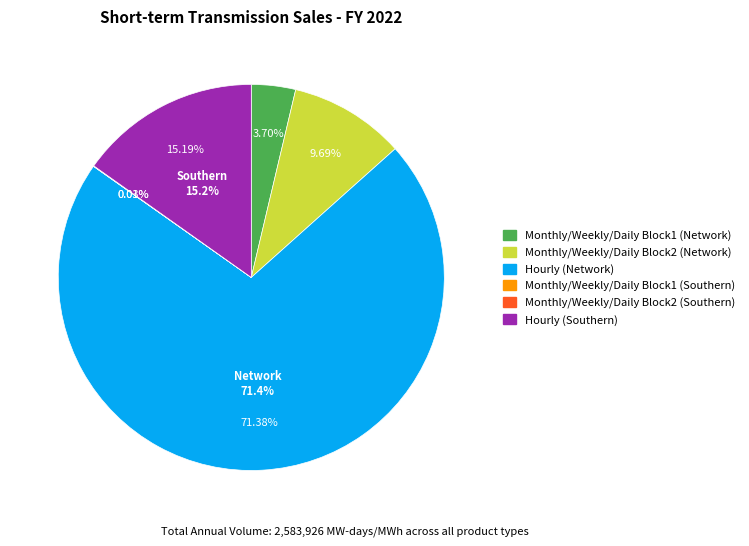

What is the largest slice in the pie chart?

Hourly (Network)